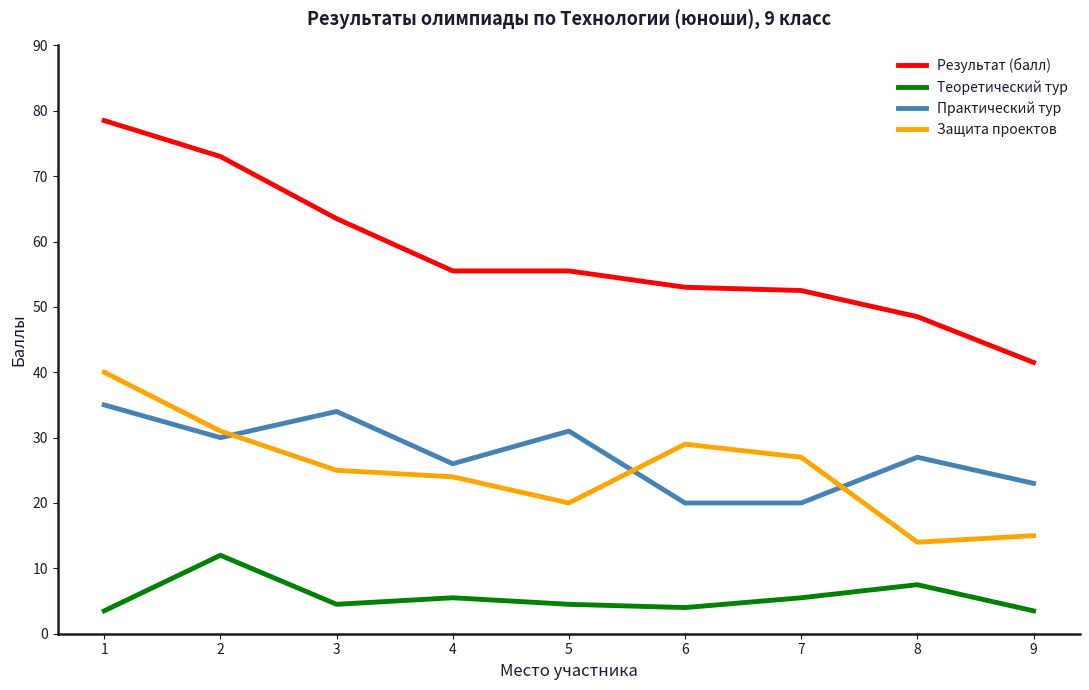

List the series in order of their peak value, lowest first.

Теоретический тур, Практический тур, Защита проектов, Результат (балл)